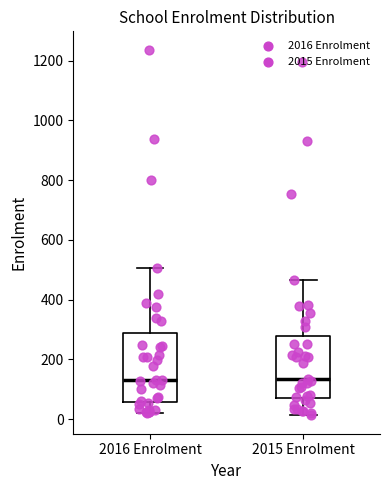

Reading left to right, read every box against the y-axis: the position of its median line, the range the box covers, and the ends of its whiskers. The values are not printed on the chart, so give them approximately, as read against the axis.

2016 Enrolment: median 140, box 60 to 280, whiskers 20 to 500
2015 Enrolment: median 140, box 60 to 280, whiskers 20 to 460